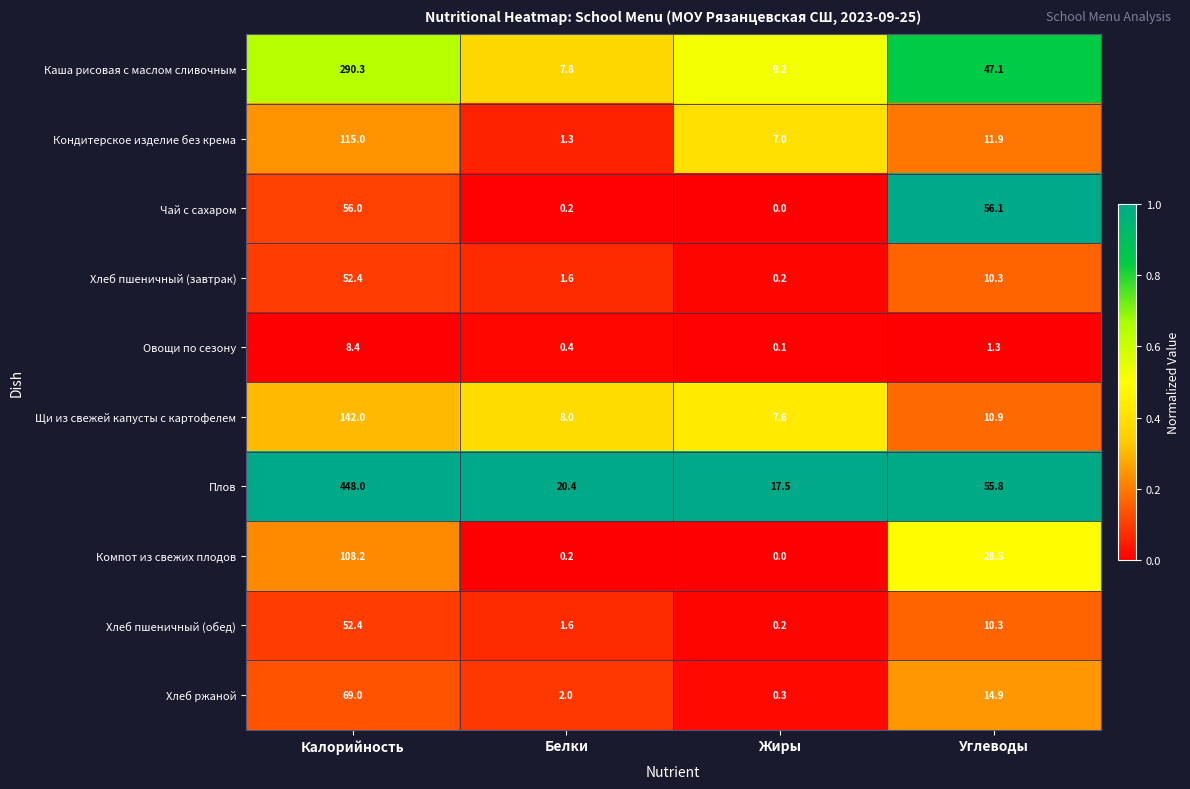

Which series has the widest spread of values?

Плов